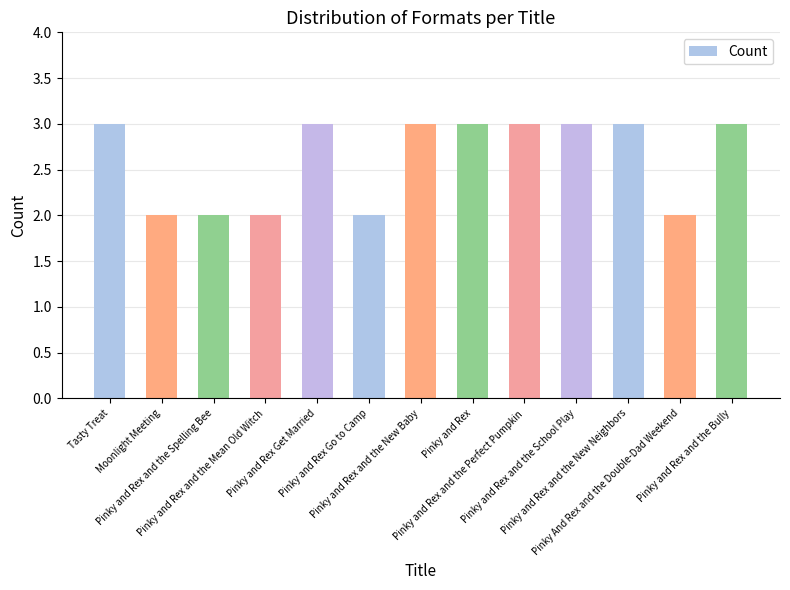

What is the average value?

3